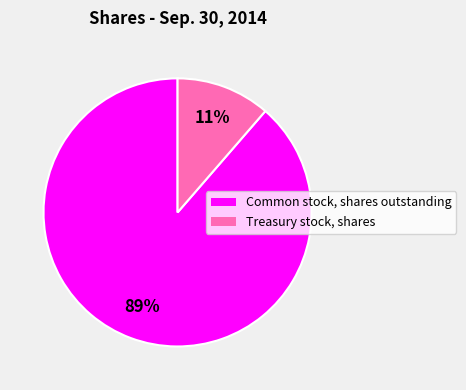

Is there any slice that represents more than half of the pie?

Yes